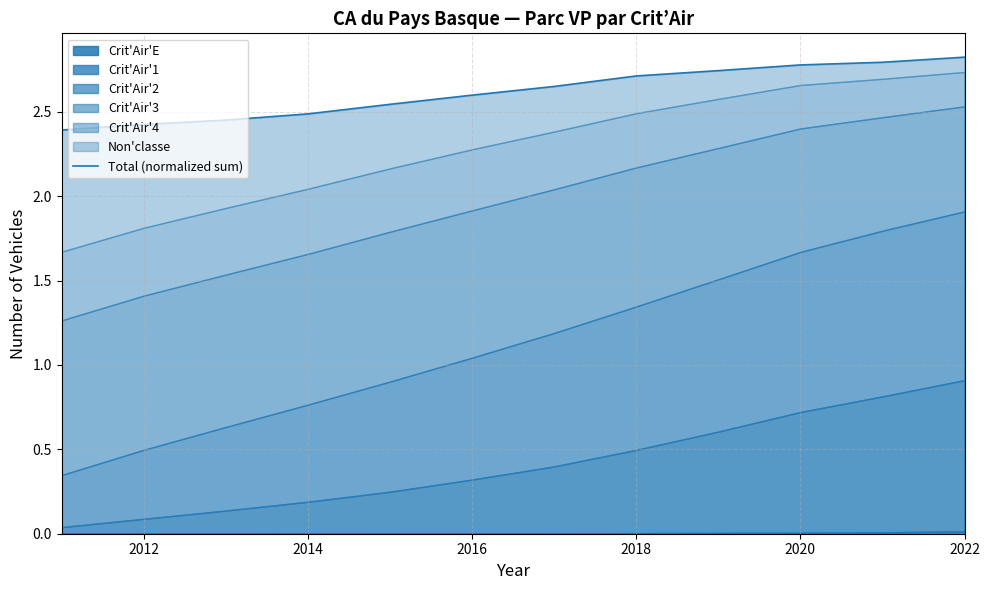

What is the average value?

2.6